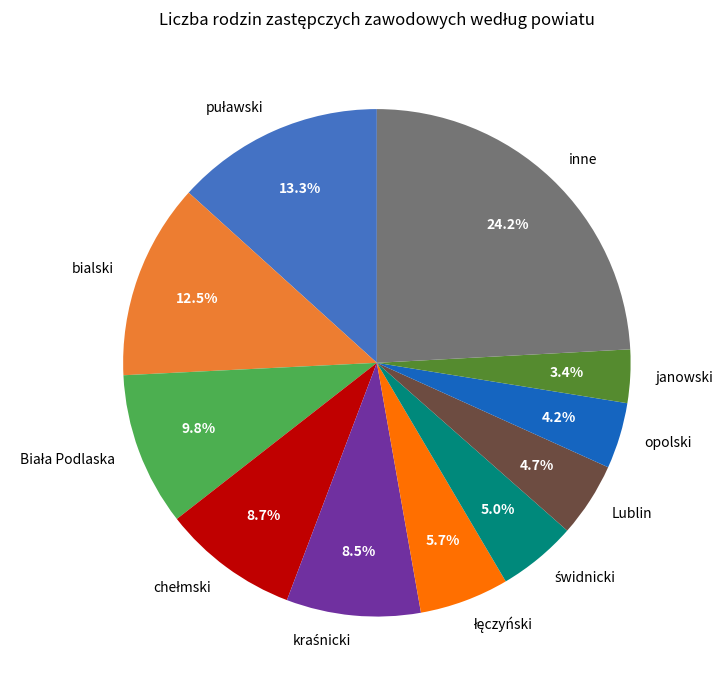

Is Lublin the majority of the pie?

No